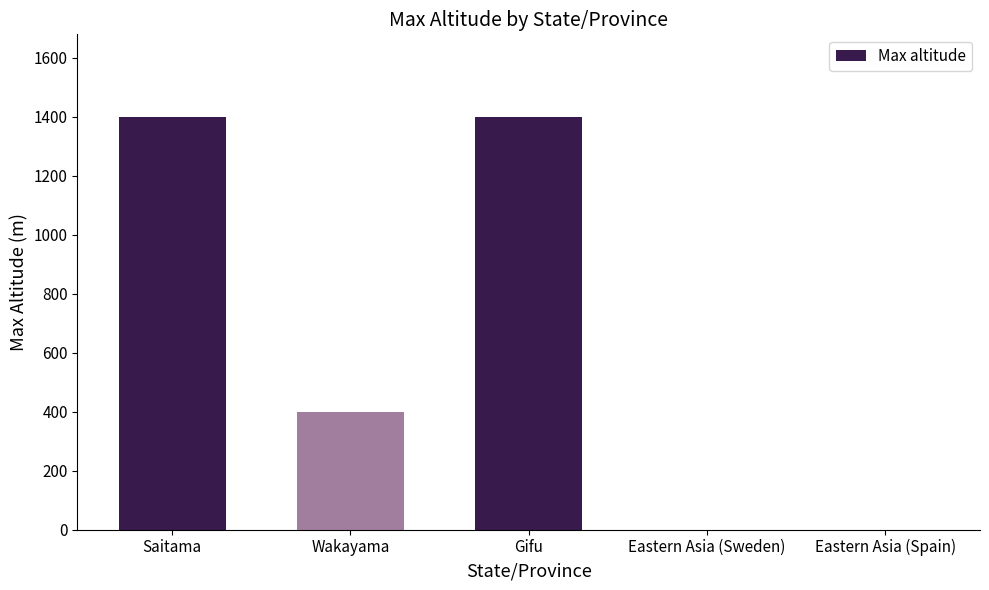

Between Saitama and Eastern Asia (Spain), which is larger?

Saitama